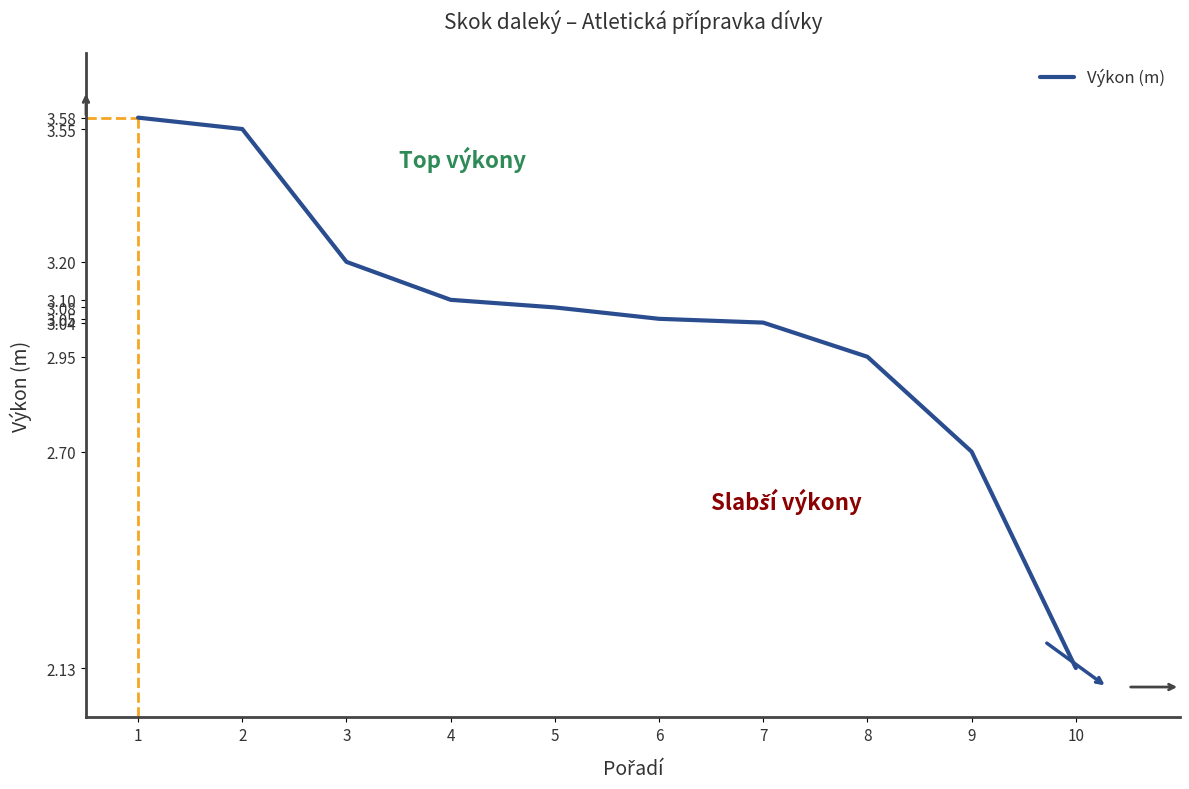

Approximately how many times larger is the value at 3 compared to 10?

1.5